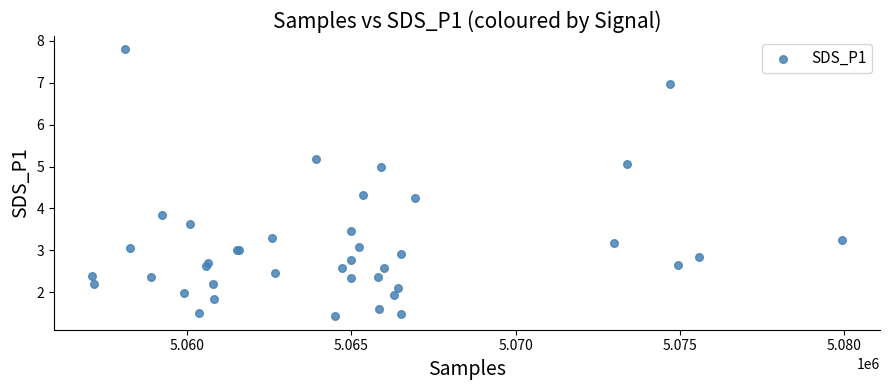

What Y value in the scatter plot is closest to 4?

3.9